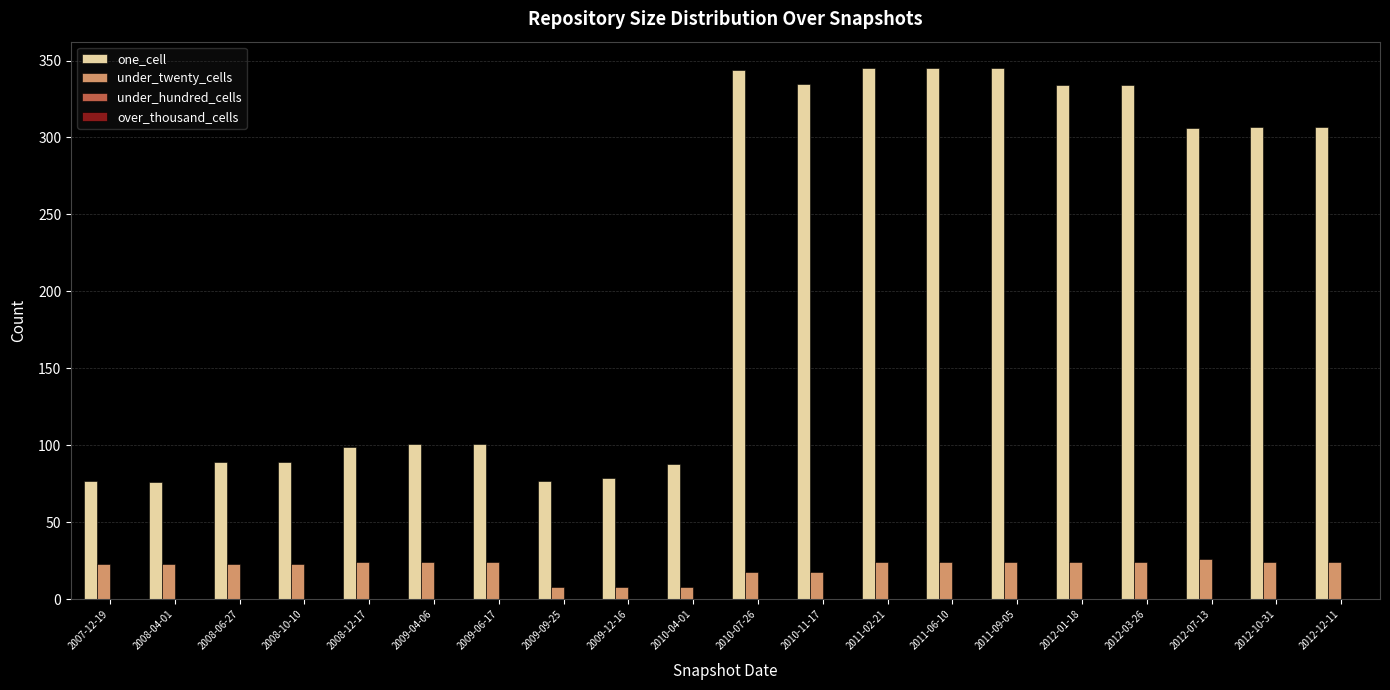

Count the number of categories in the chart.

20